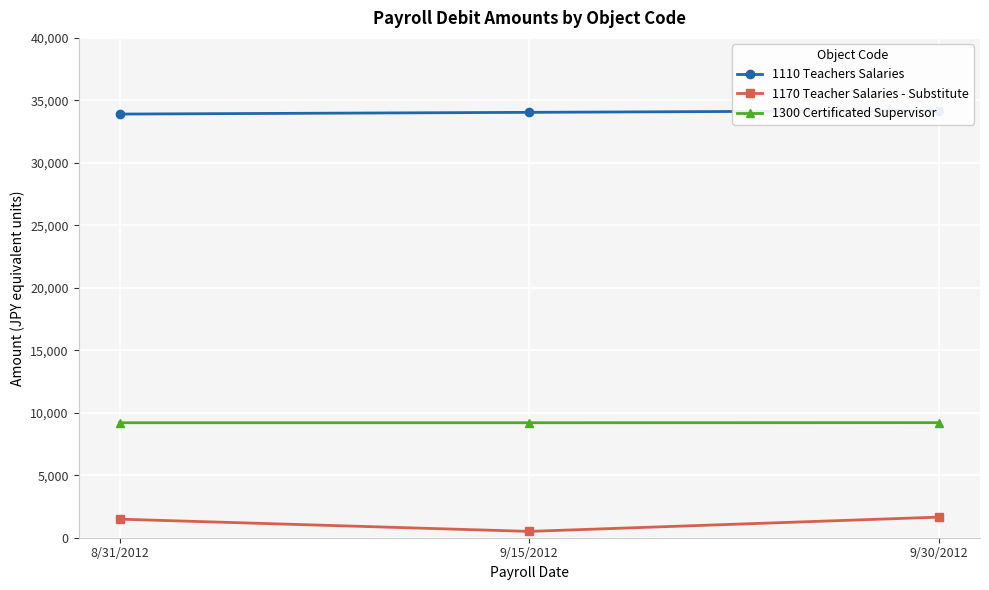

What is the difference between the 1170 Teacher Salaries - Substitute values at 9/15/2012 and 8/31/2012?

978.8